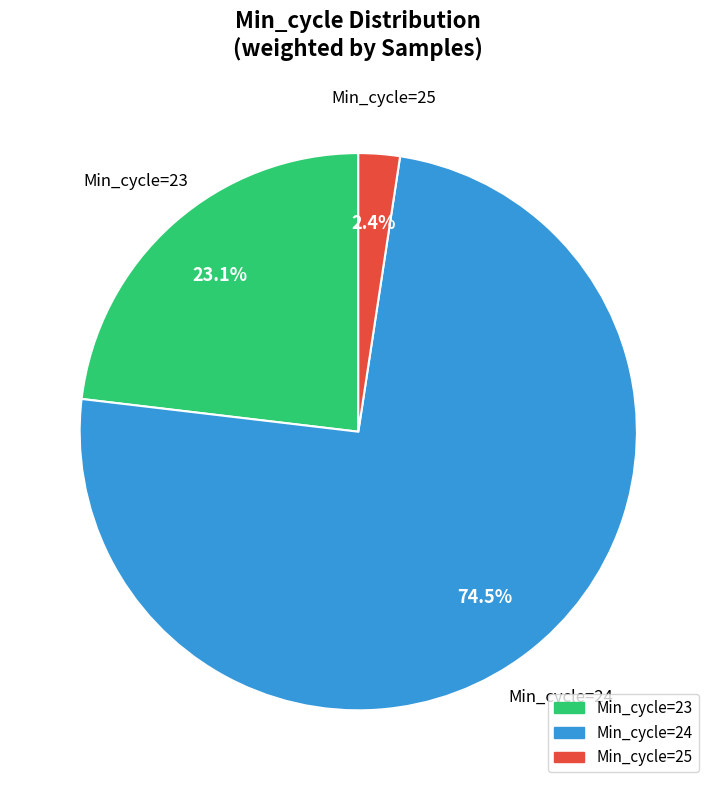

Is there any slice that represents more than half of the pie?

Yes